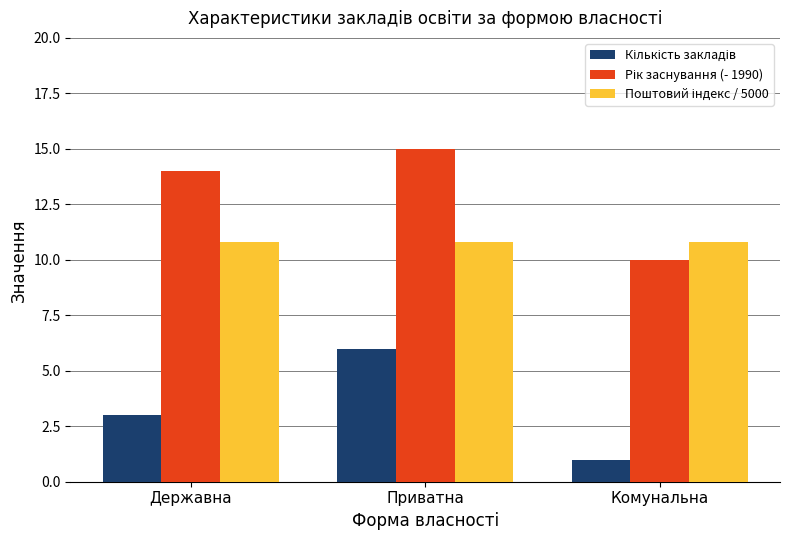

At how many categories does at least one series exceed 9?

3